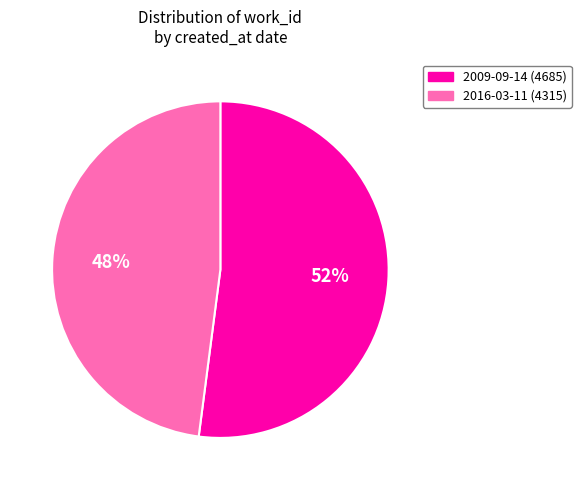

How many segments does this pie chart have?

2